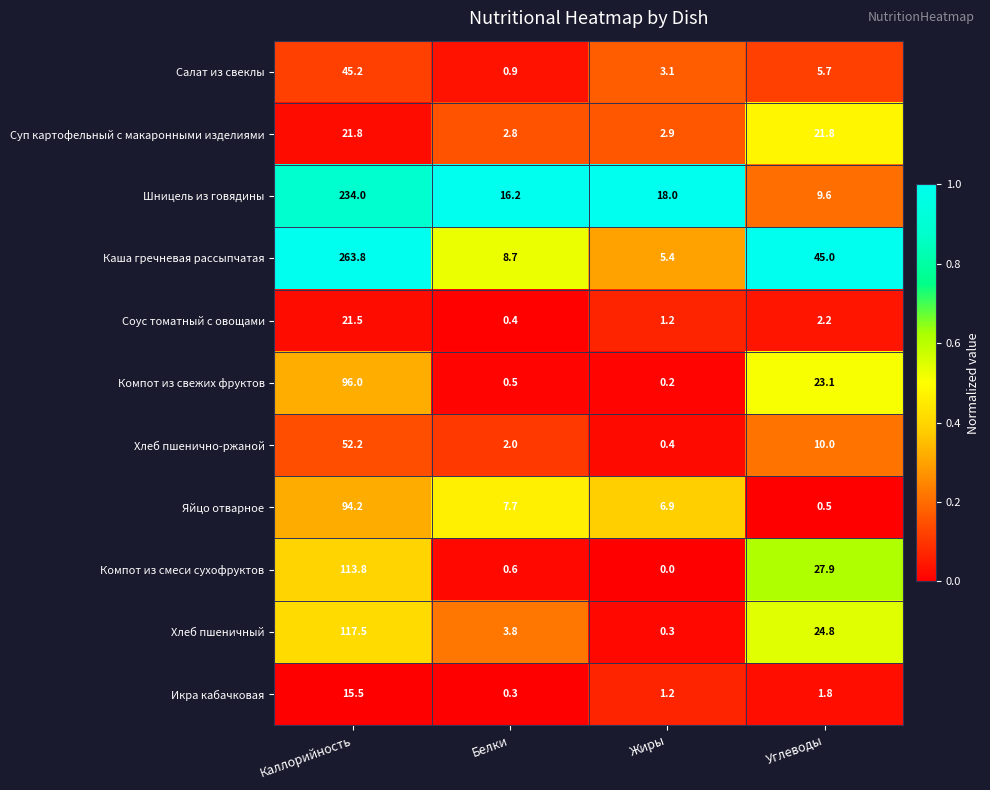

What is the approximate value of Суп картофельный с макаронными изделиями at Жиры?

2.9